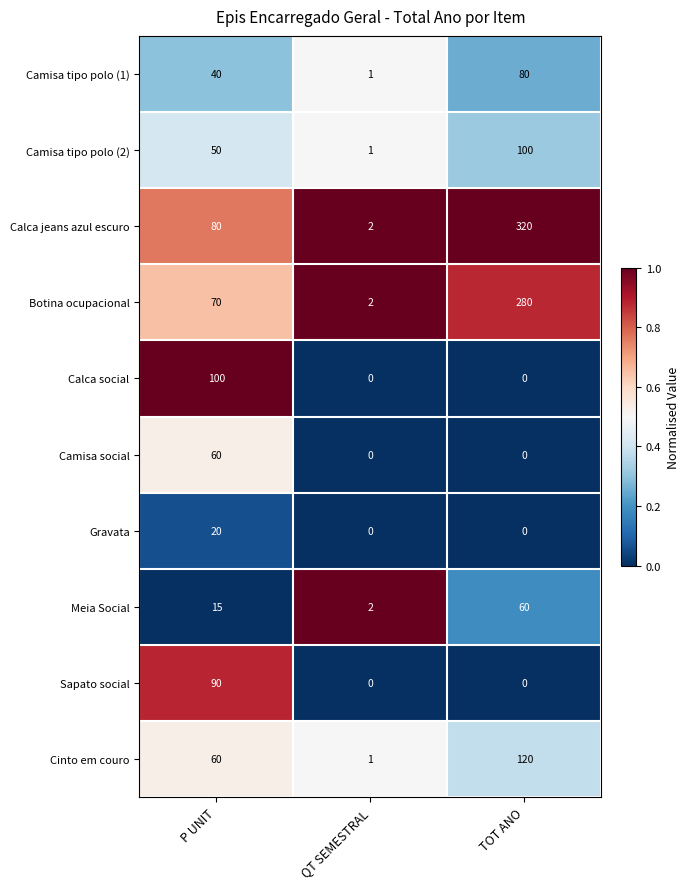

List the labels in order of Cinto em couro value, smallest first.

QT SEMESTRAL, P UNIT, TOT ANO